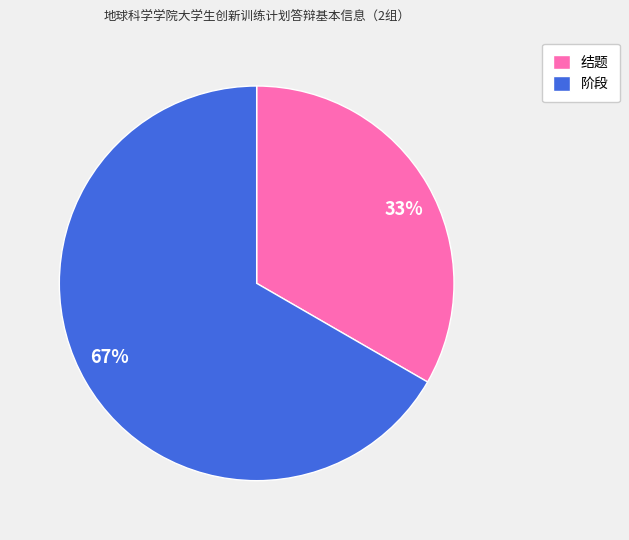

Which has a higher value, 33% or 67%?

67%